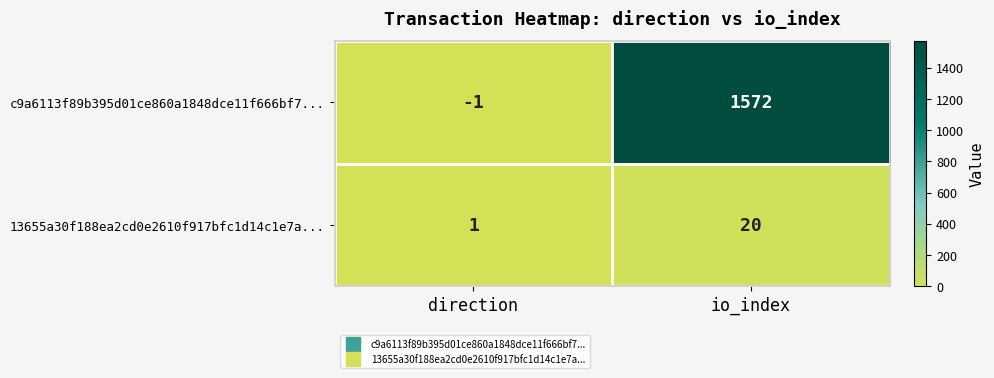

Rank the series by their maximum value, from lowest to highest.

13655a30f188ea2cd0e2610f917bfc1d14c1e7a..., c9a6113f89b395d01ce860a1848dce11f666bf7...